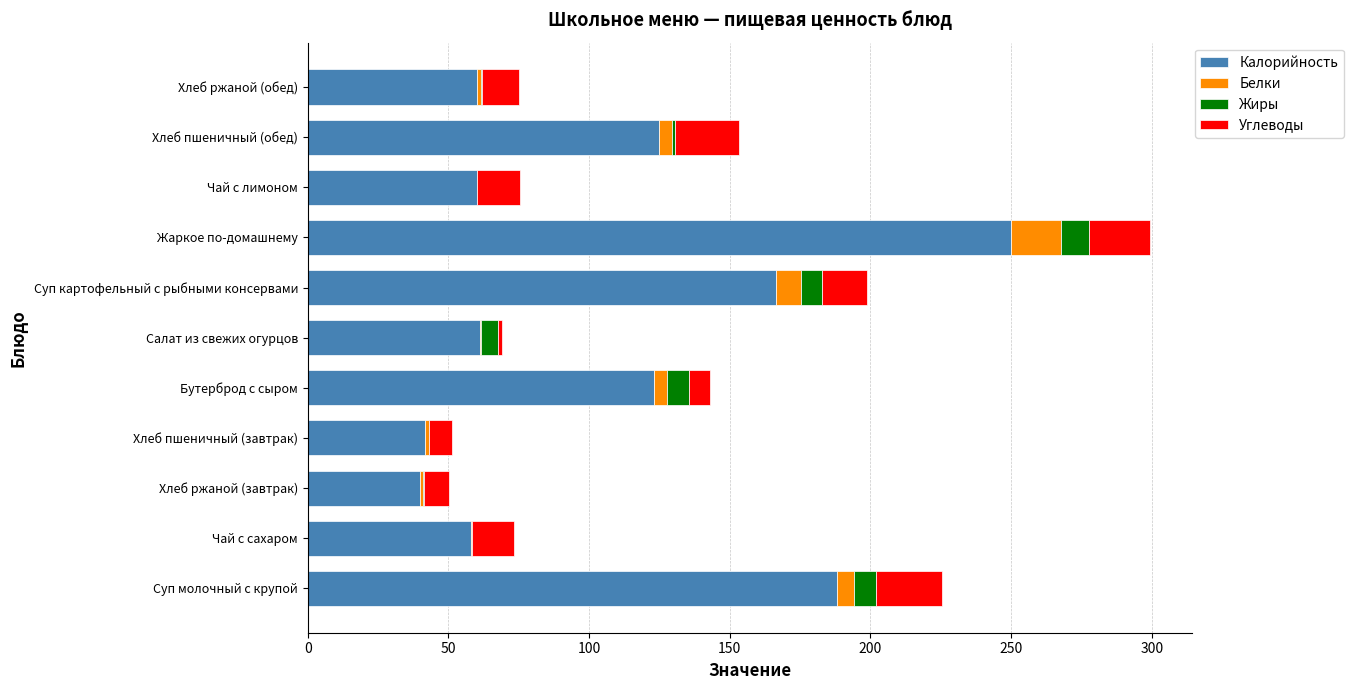

Which category has the highest value in the Калорийность series?

Жаркое по-домашнему